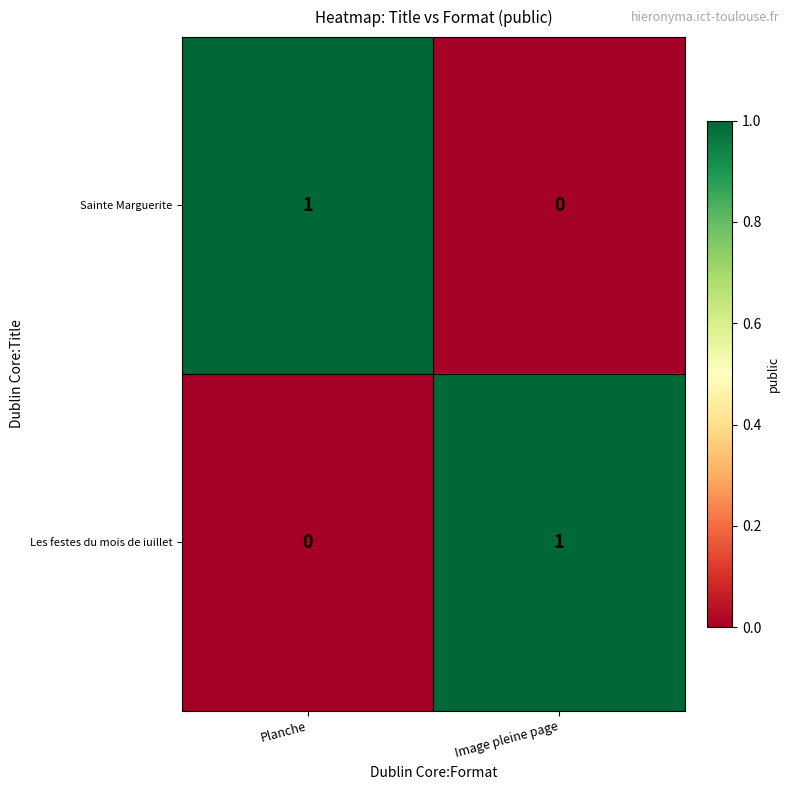

At which label does Sainte Marguerite reach its minimum?

Image pleine page